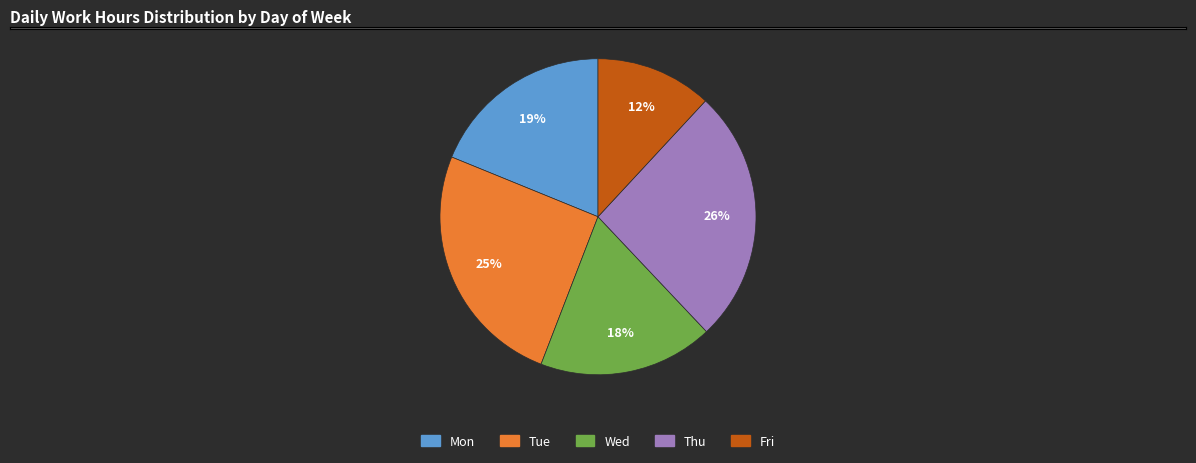

Do Tue and Thu together represent more than half of the pie?

Yes